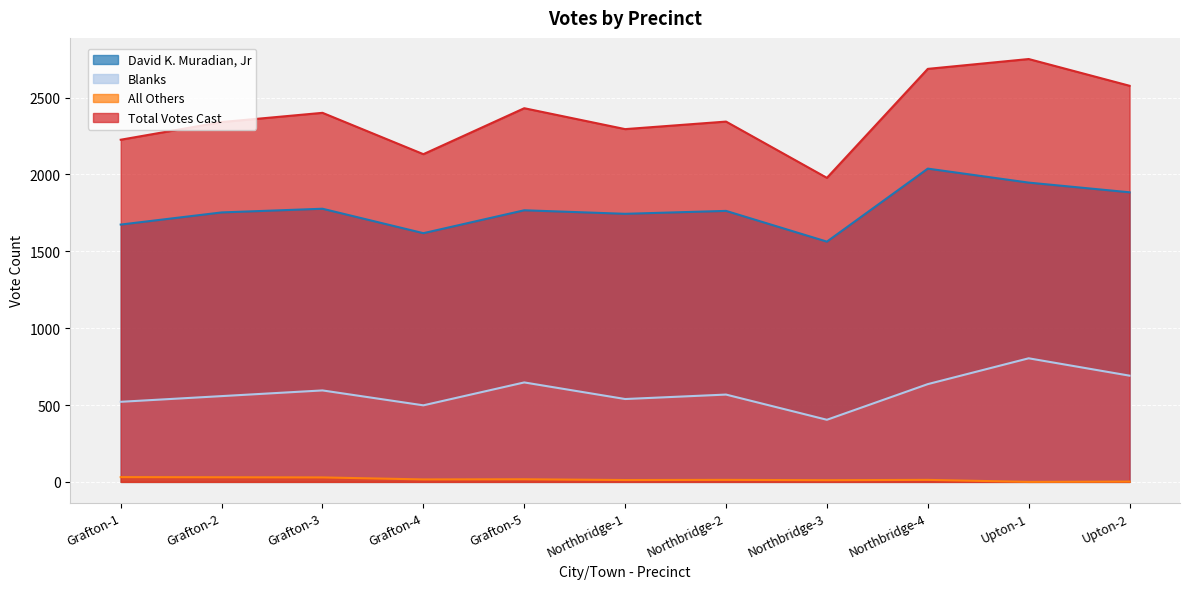

True or false: Total Votes Cast and All Others intersect in this chart.

False